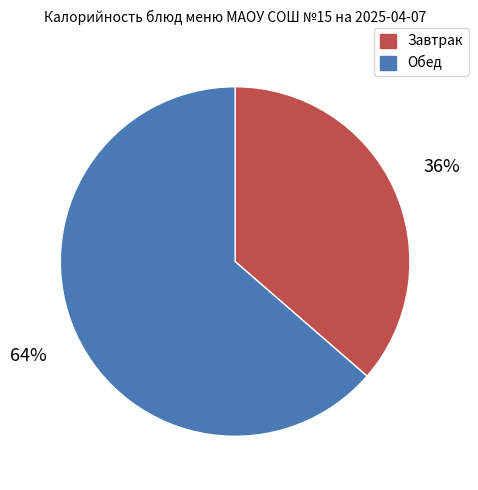

Is it true that Завтрак is 36% of the pie?

True